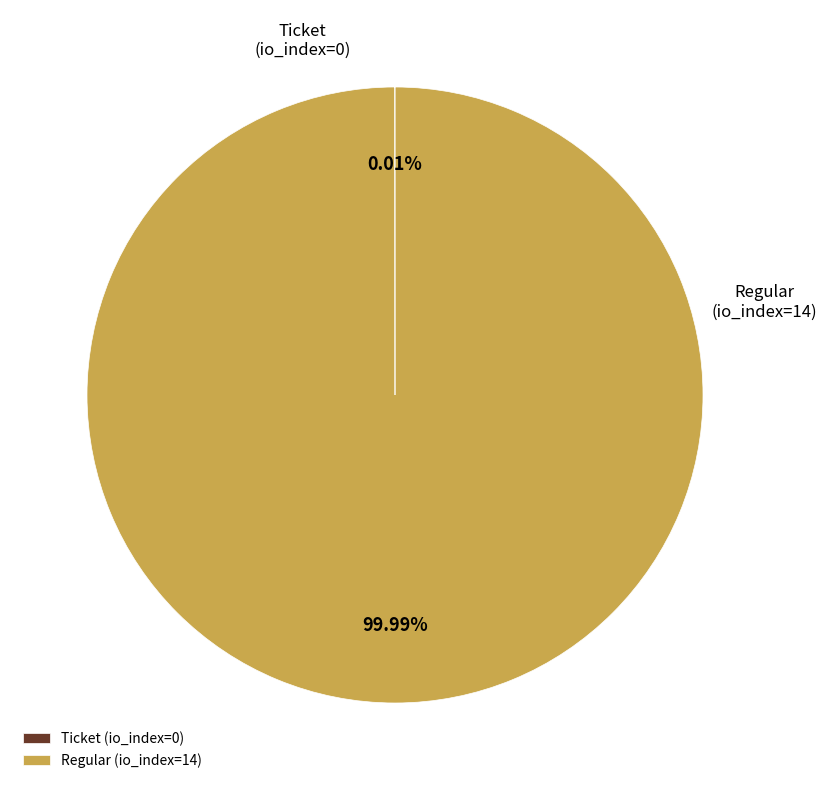

To the nearest percent, what portion does Regular (io_index=14) represent?

100%